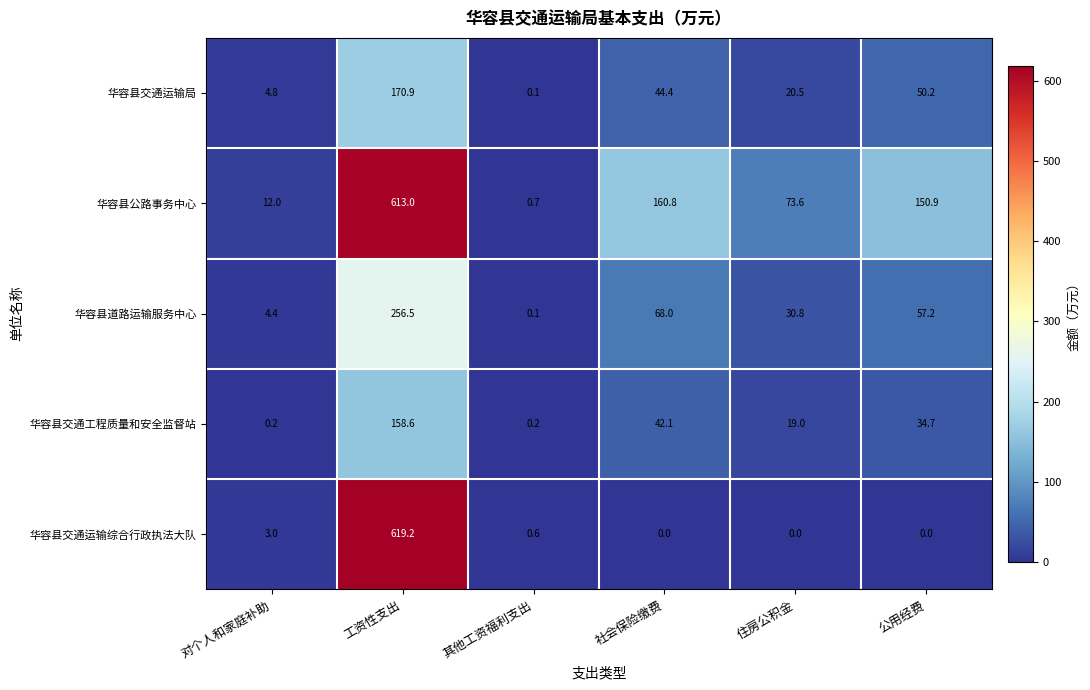

How many distinct data groups are displayed?

5